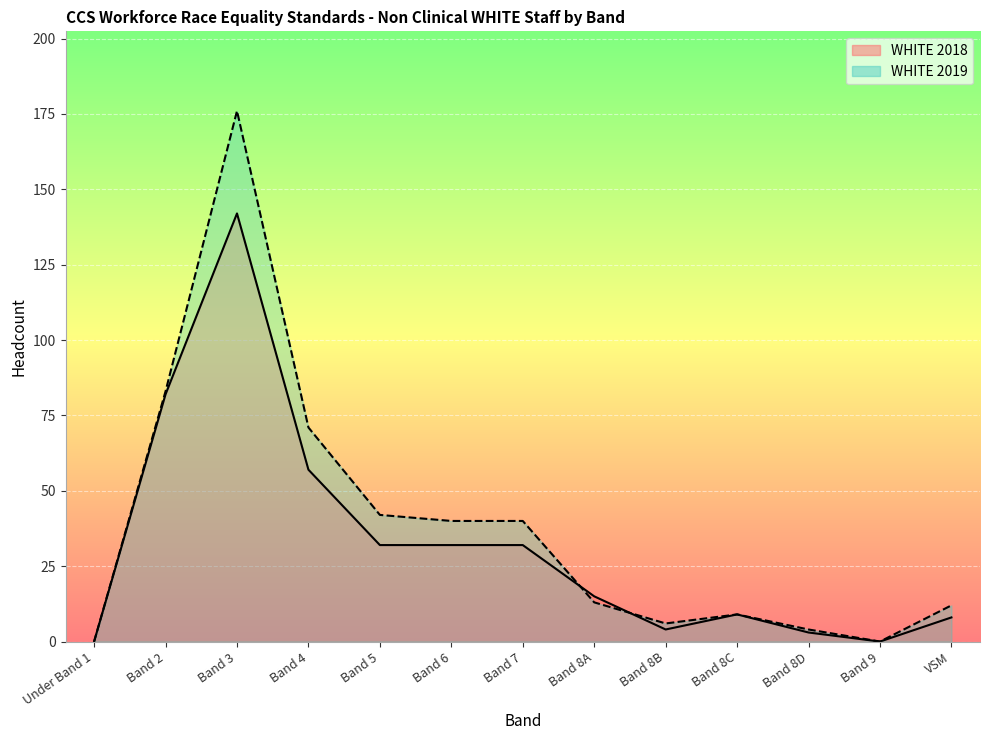

Reading right to left, transcribe all the data shown in this chart.

WHITE 2018: 8	0	3	9	4	15	32	32	32	57	142	82	0
WHITE 2019: 12	0	4	9	6	13	40	40	42	71	176	83	0